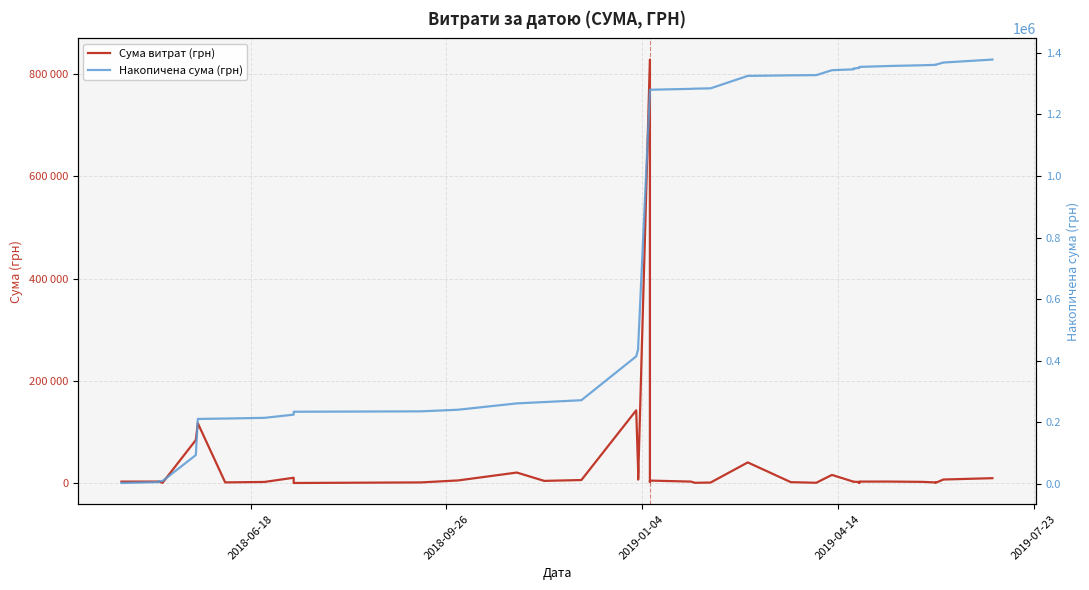

What is the minimum value shown in the chart?

179.0